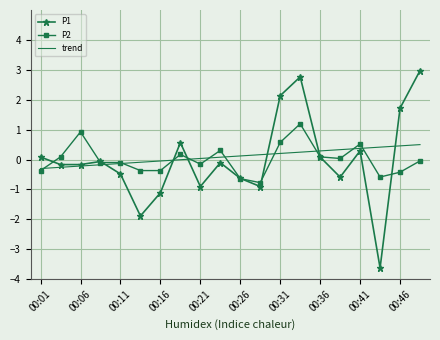

What is the maximum value for P1?

3.0